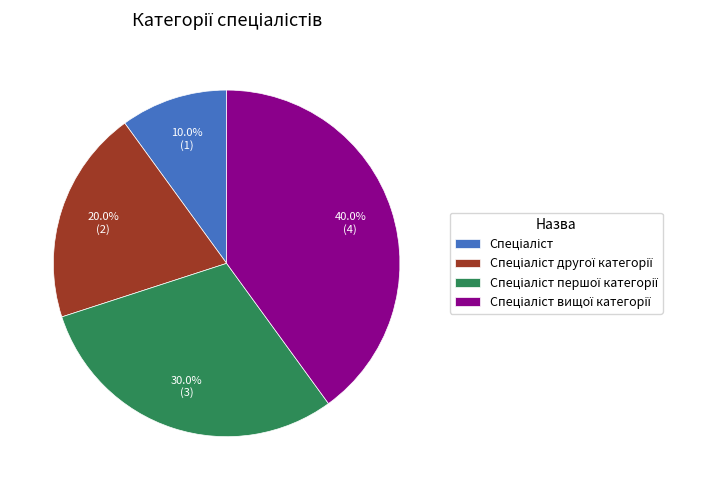

To the nearest percent, what is the average slice percentage?

25%